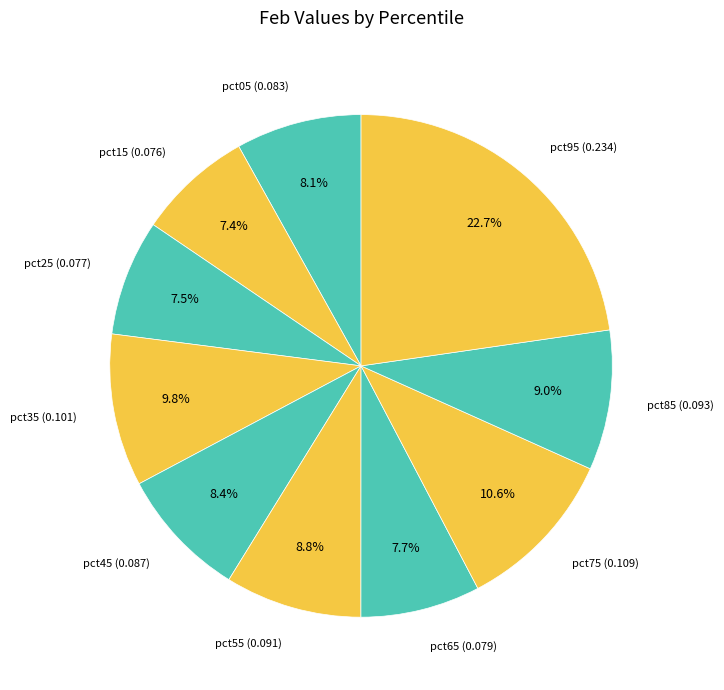

Which slice is the smallest?

pct15